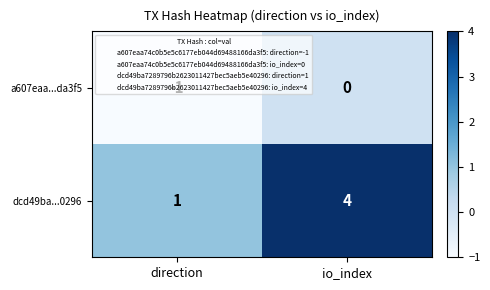

What is the sum of all dcd49ba...0296 values?

5